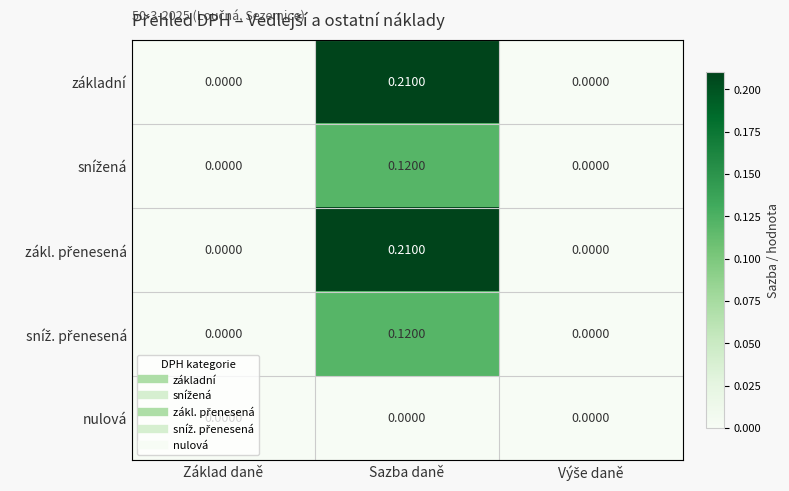

At which category is the sum across all series the highest?

Sazba daně